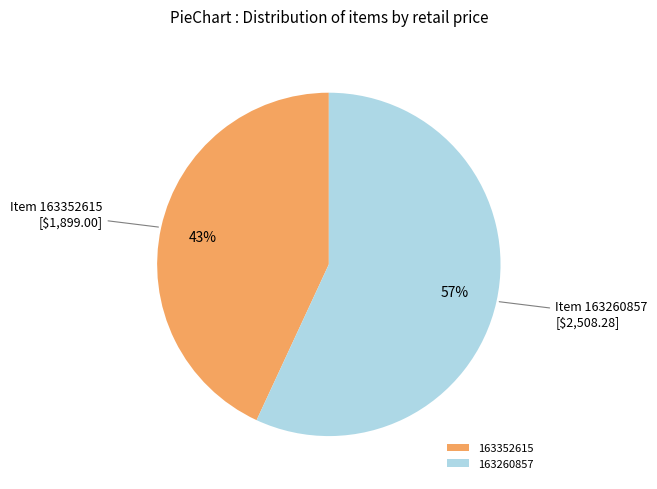

What is the smallest slice in the pie chart?

163352615